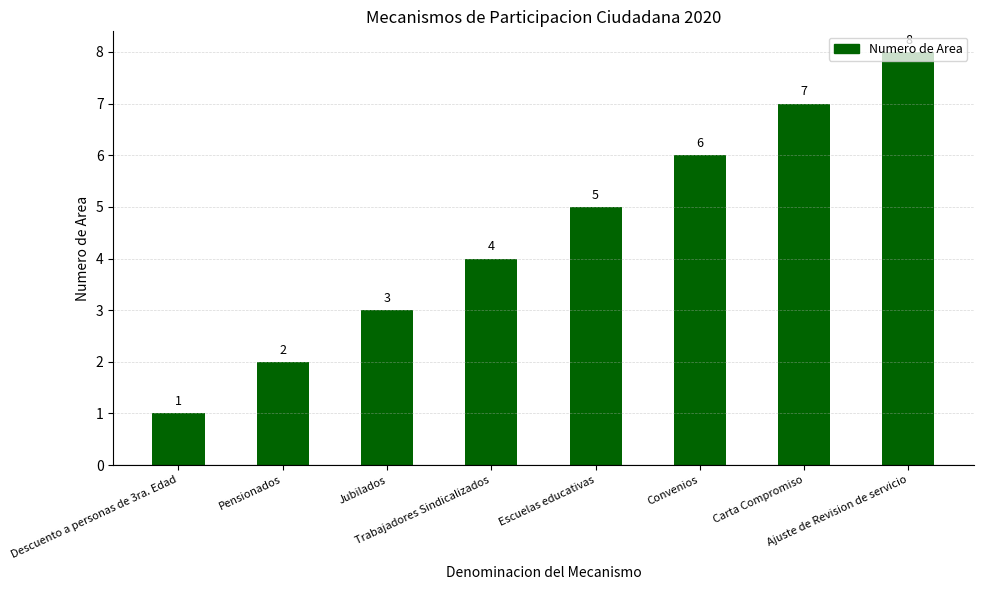

What position from the left is Escuelas educativas?

5